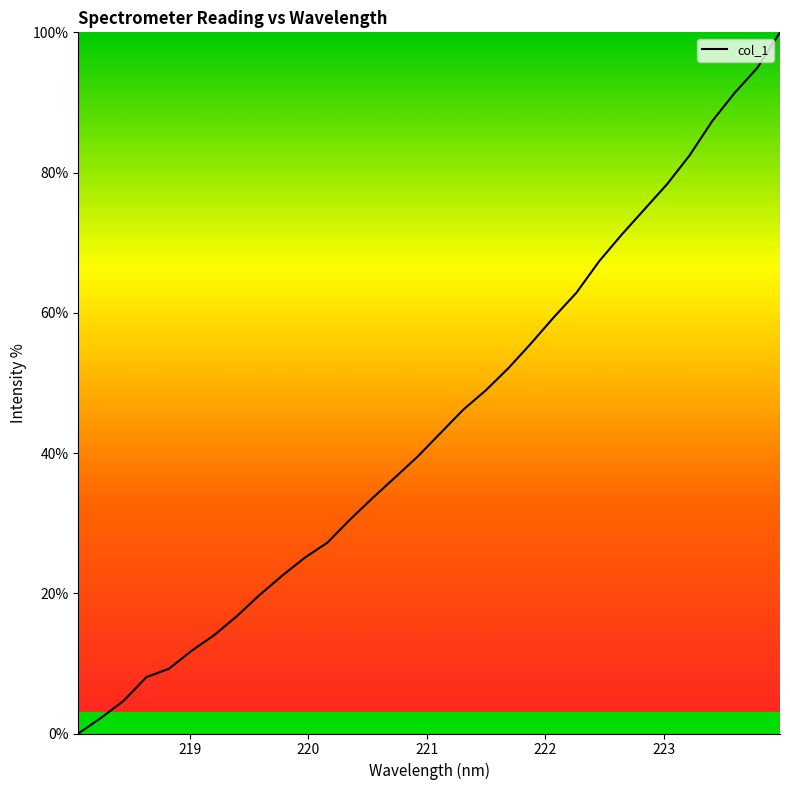

What is the difference between the maximum and minimum values?

100.0